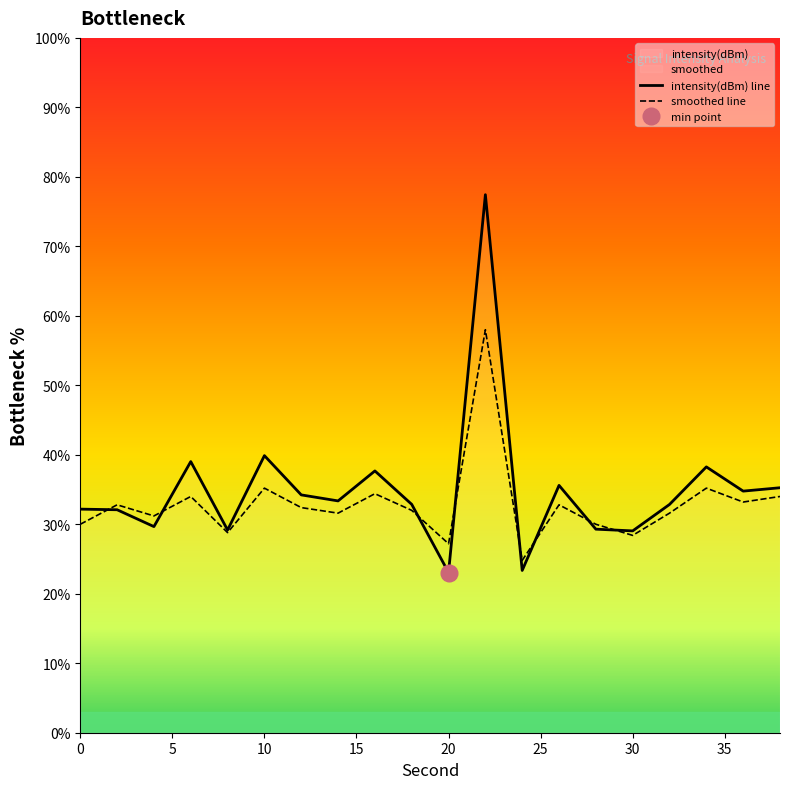

True or false: intensity(dBm) and smoothed intersect in this chart.

True